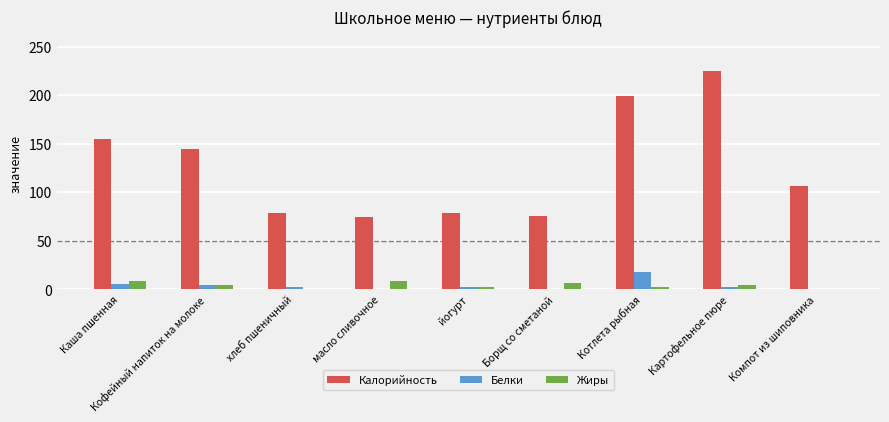

Which series has the largest total across all categories?

Калорийность